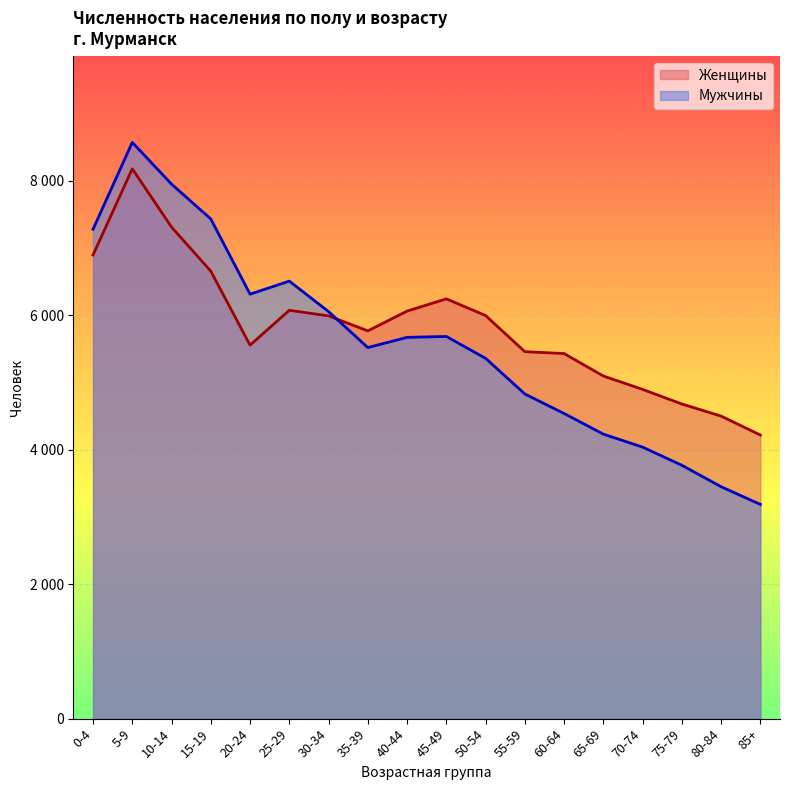

Rank the series at 15-19 from highest to lowest value.

Мужчины, Женщины